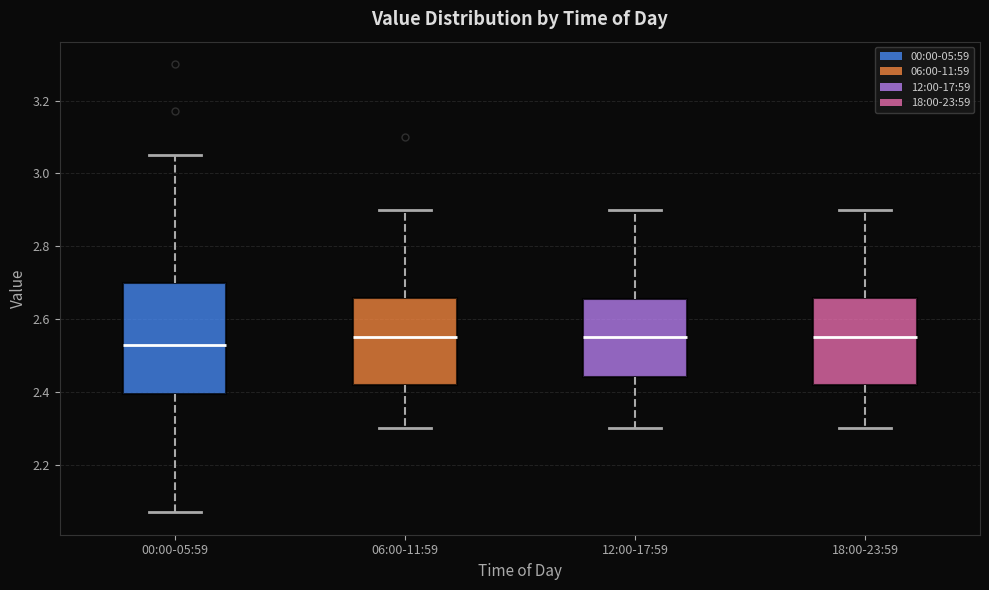

Where is the lower edge of the box for 00:00-05:59 on the y-axis? The values are not printed on the chart, so give them approximately, as read against the axis.

2.40